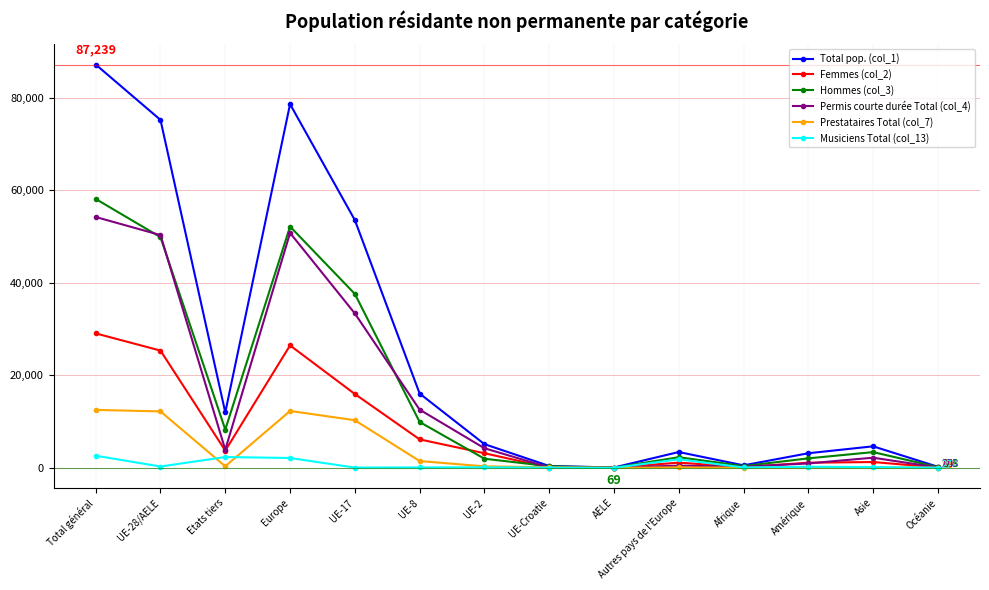

Rank the series by their maximum value, from lowest to highest.

Musiciens Total (col_13), Prestataires Total (col_7), Femmes (col_2), Permis courte durée Total (col_4), Hommes (col_3), Total pop. (col_1)